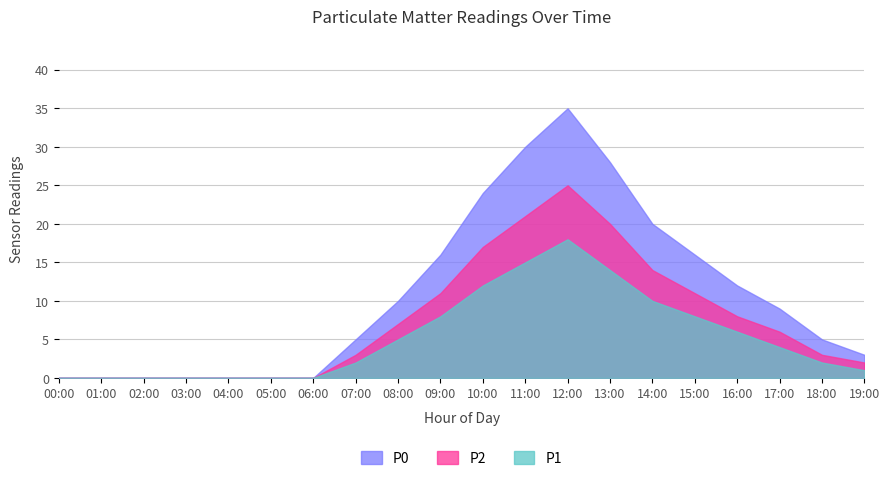

The P0 series shows 13 at 01:00. True or false?

False